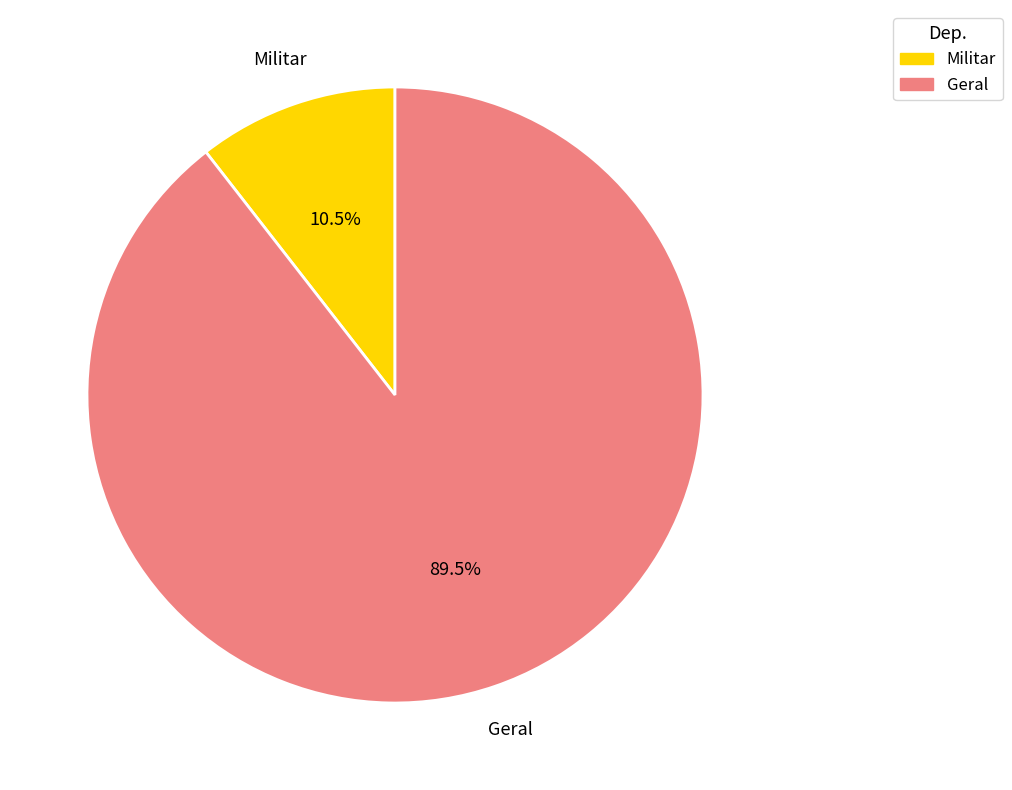

What is the total percentage of Geral and Militar?

100.0%